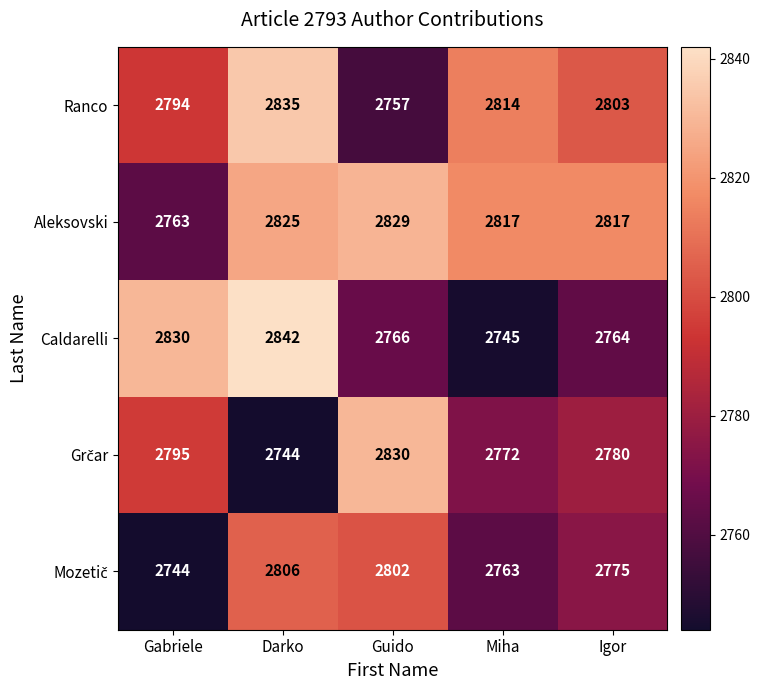

List the labels in order of Caldarelli value, smallest first.

Miha, Igor, Guido, Gabriele, Darko